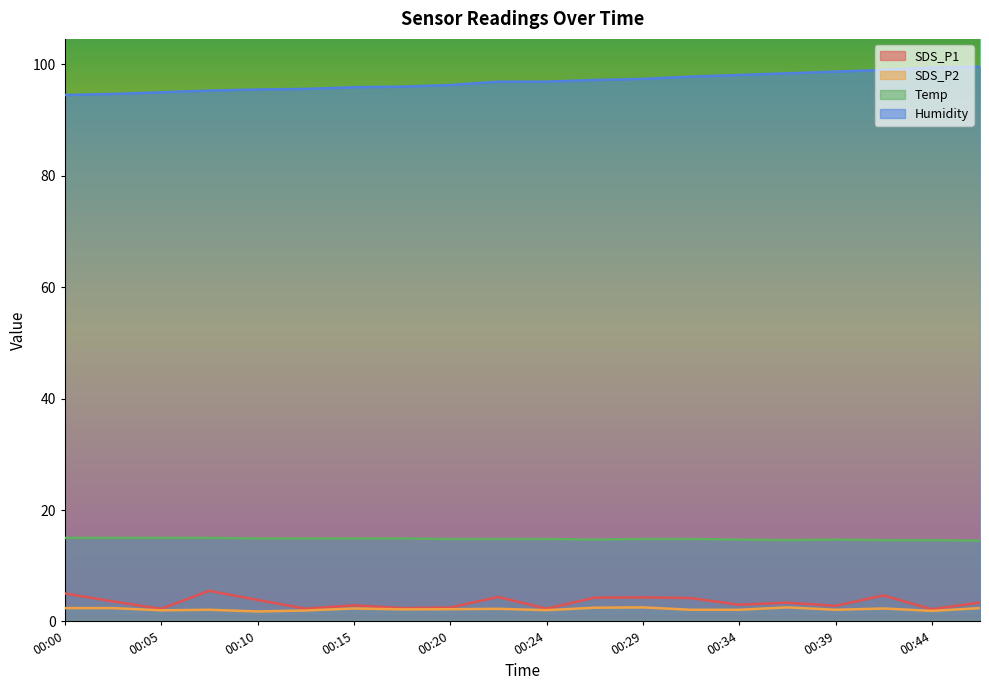

True or false: SDS_P2 and SDS_P1 cross at least once.

False